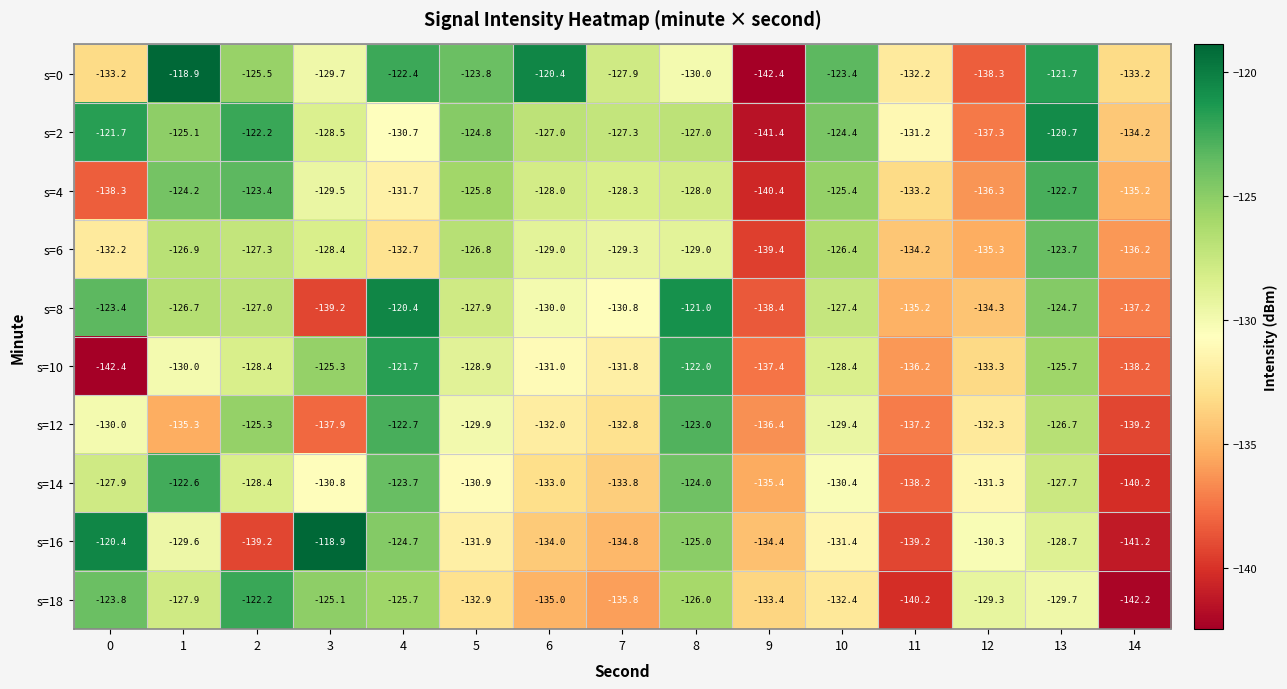

Count the number of data series in this chart.

10